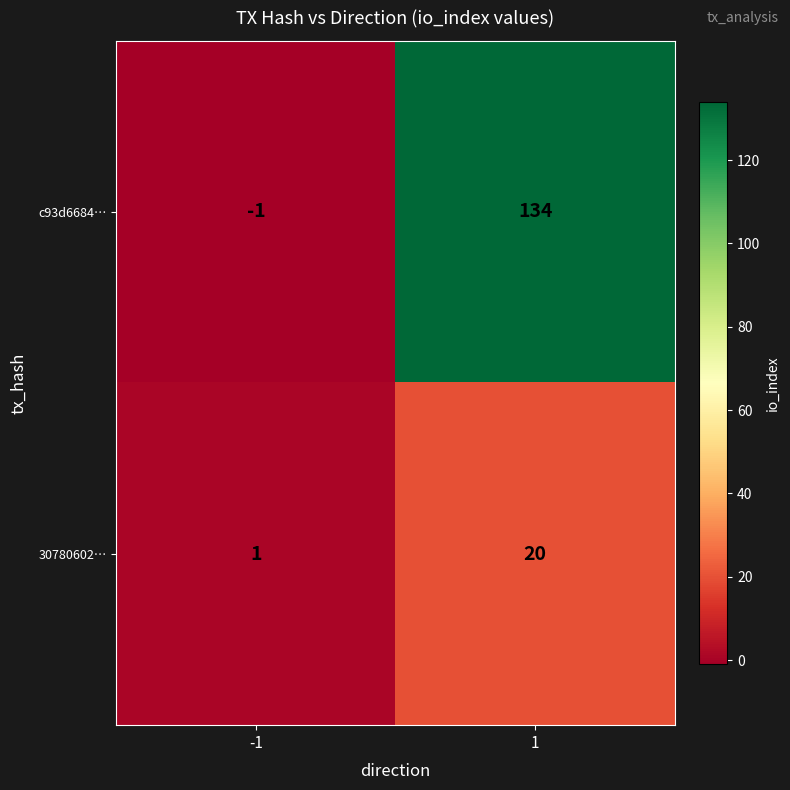

How many distinct data groups are displayed?

2